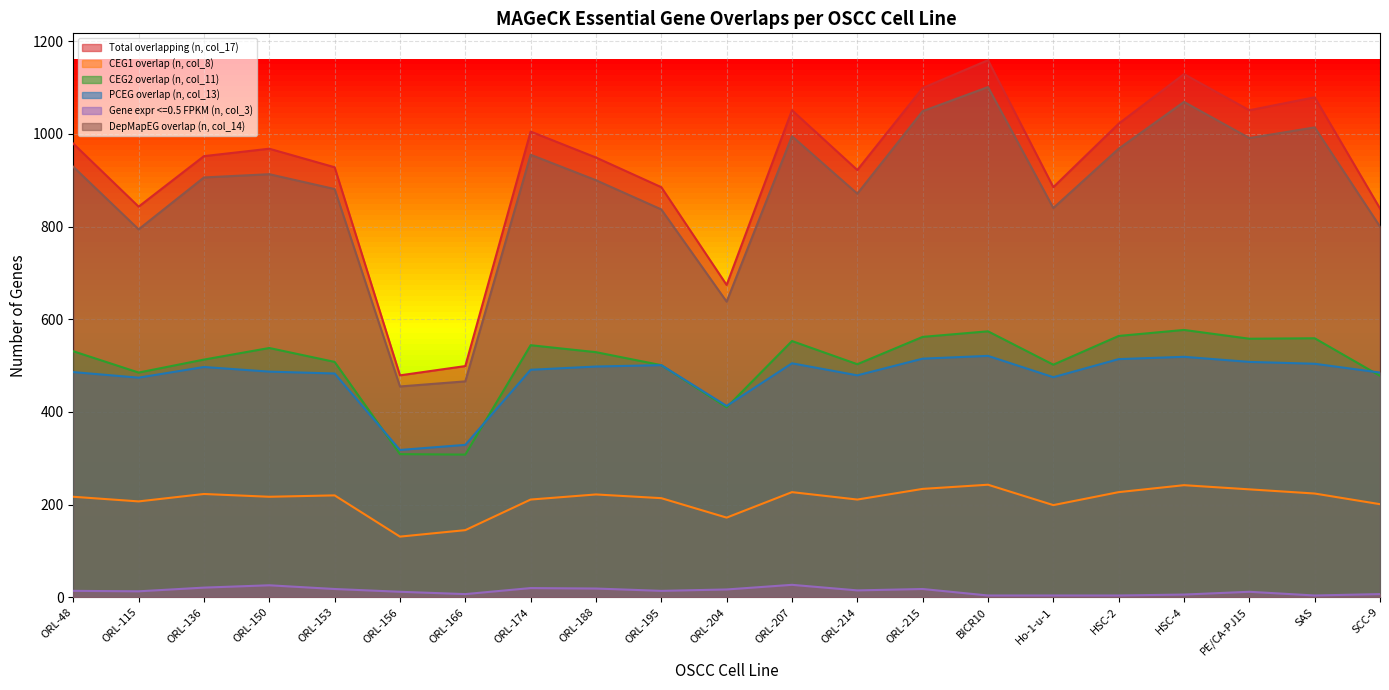

What is the maximum value shown in the chart?

1159